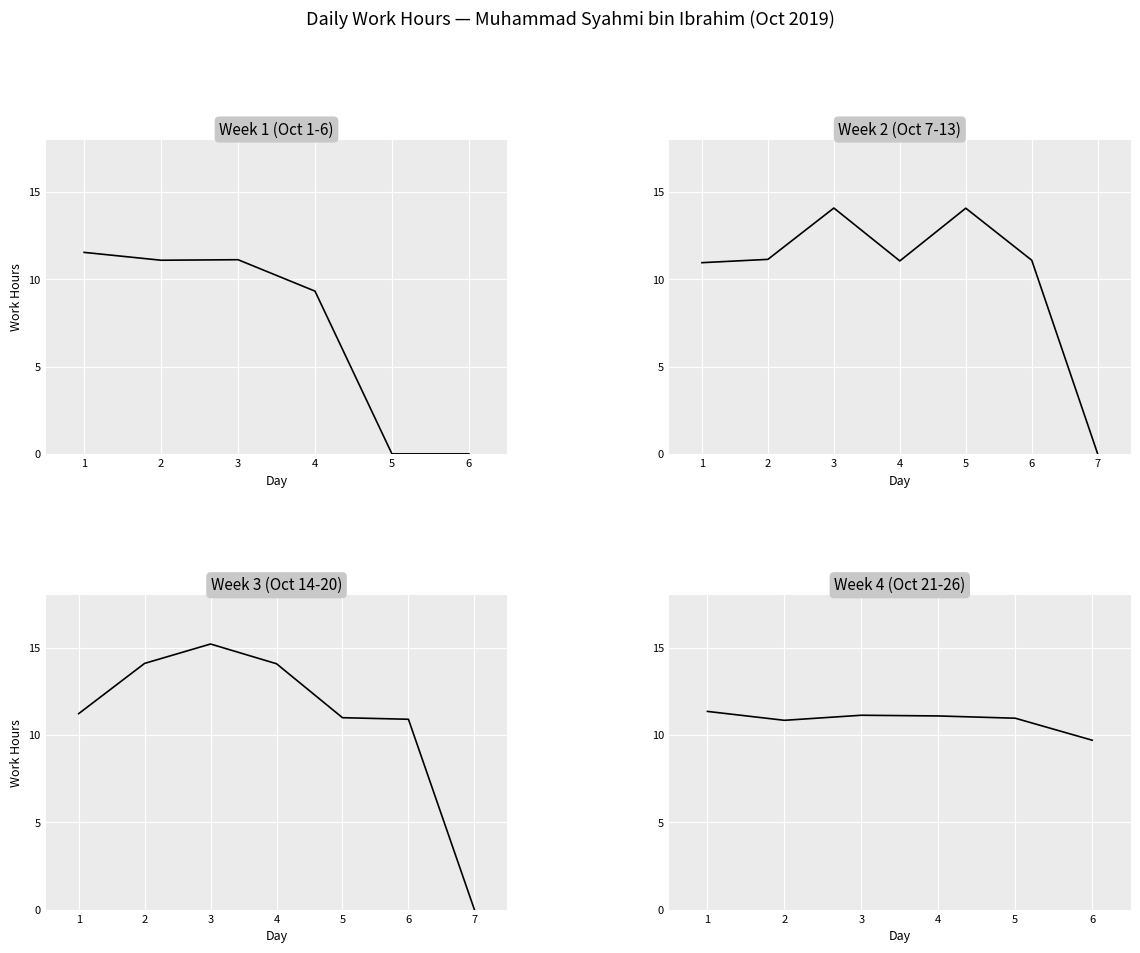

Reading left to right, list all the values displayed in this chart.

11.5	11.1	11.1	9.3	0.0	0.0	10.9	11.1	14.1	11.1	14.1	11.1	0.0	11.2	14.1	15.2	14.1	11.0	10.9	0.0	11.3	10.8	11.1	11.1	11.0	9.7